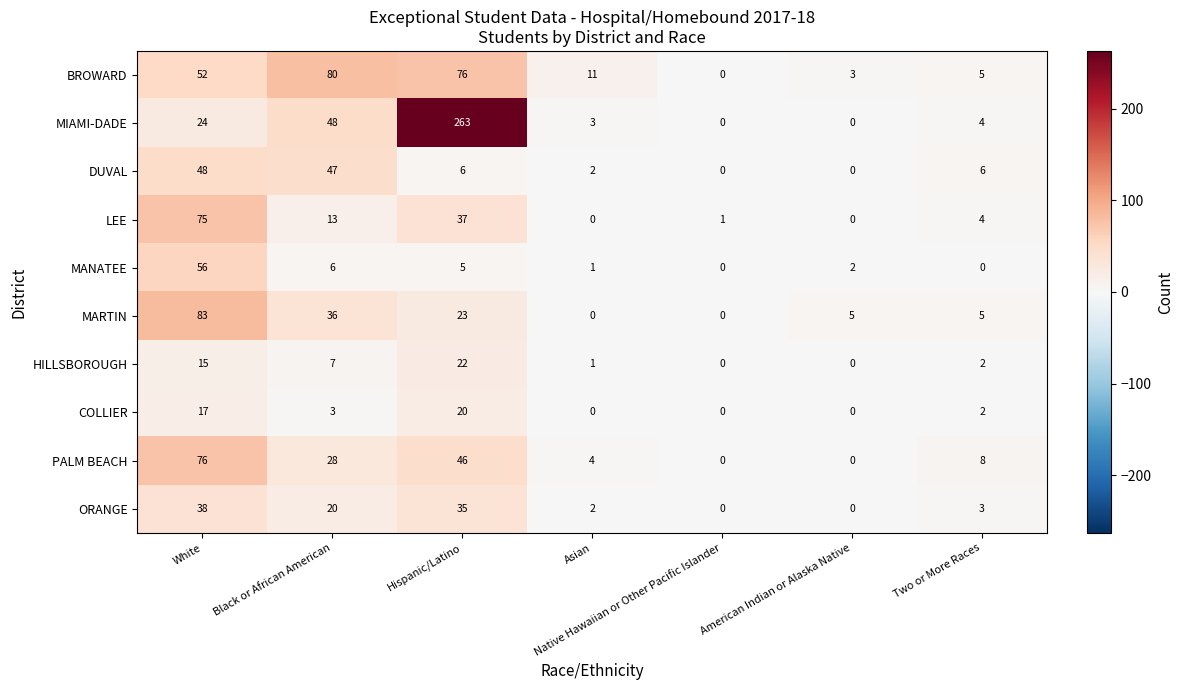

How many categories are shown in the chart?

7